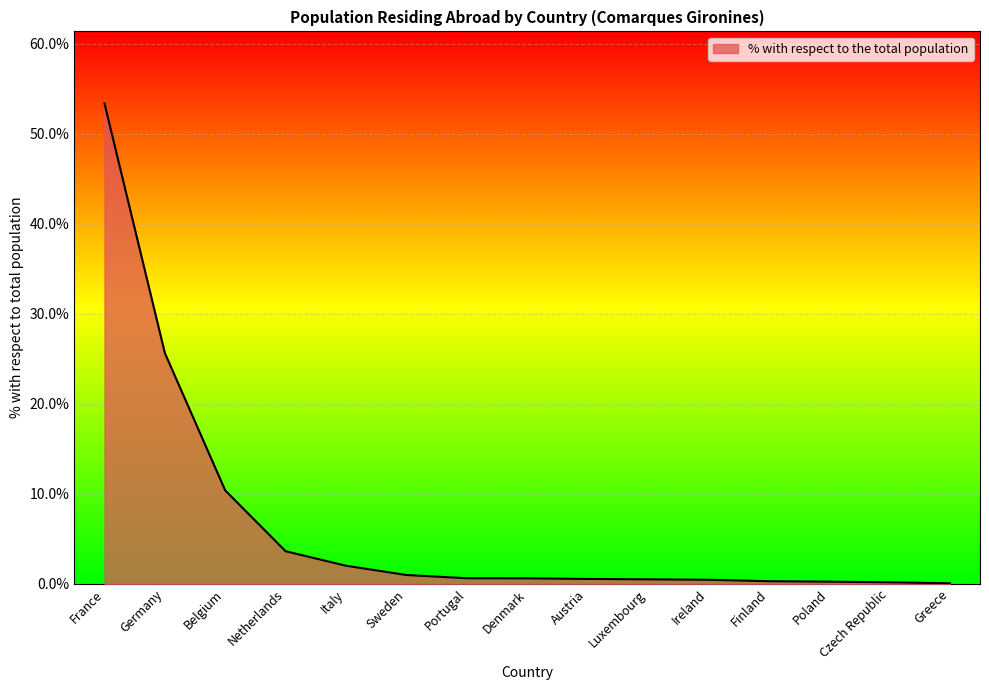

What value does the data have at Italy?

2.0